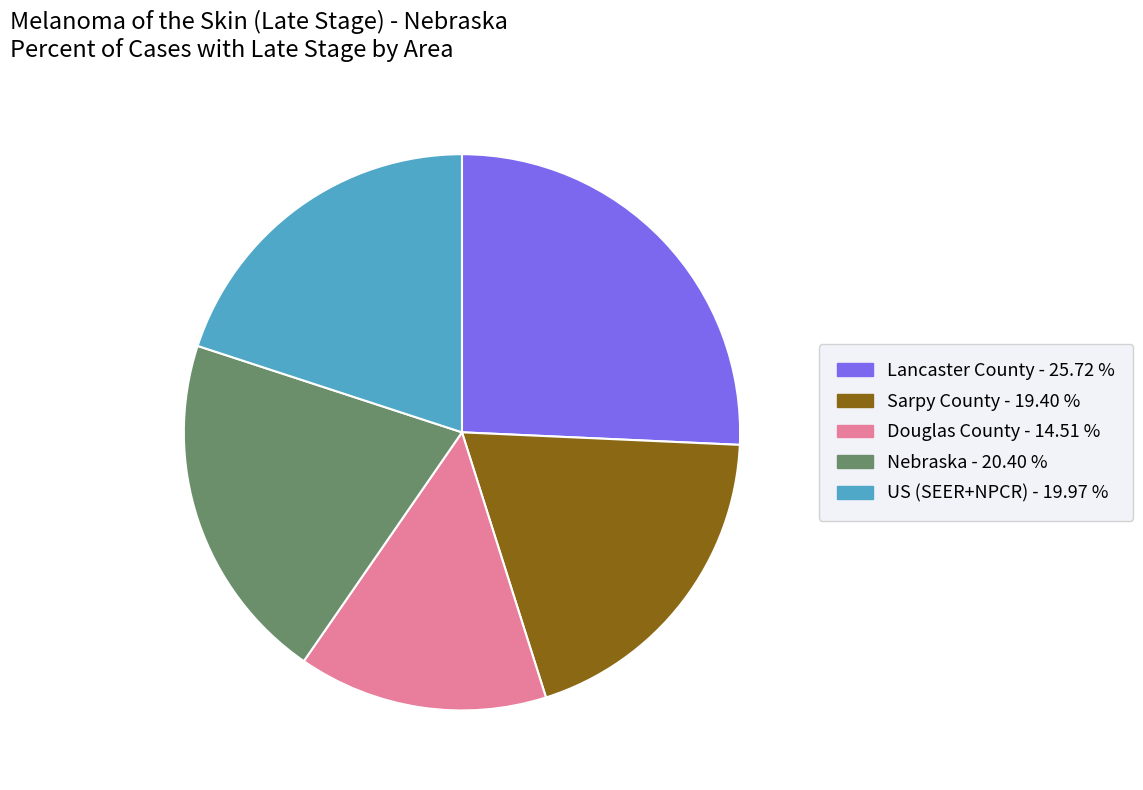

Which category has the smallest portion of the pie?

Douglas County